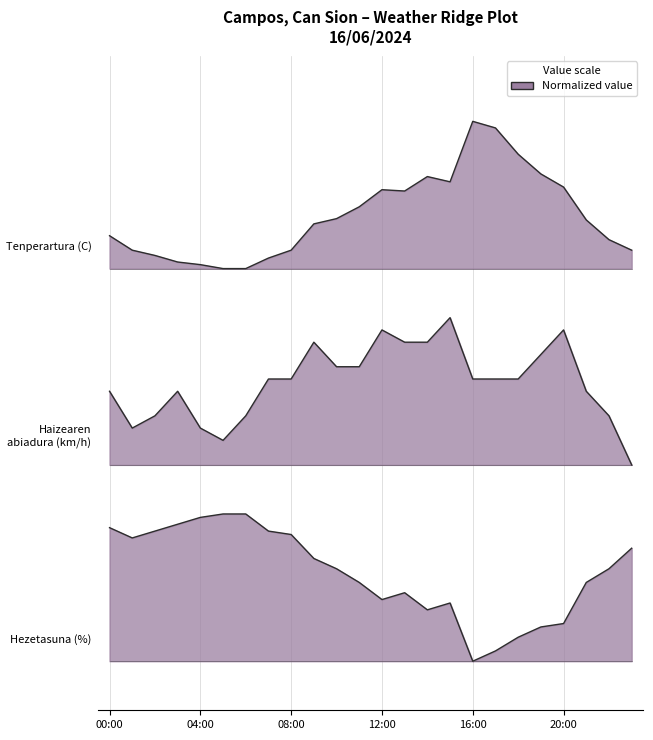

True or false: Hezetasuna (%) has a value of 0.8 at 08:00.

True